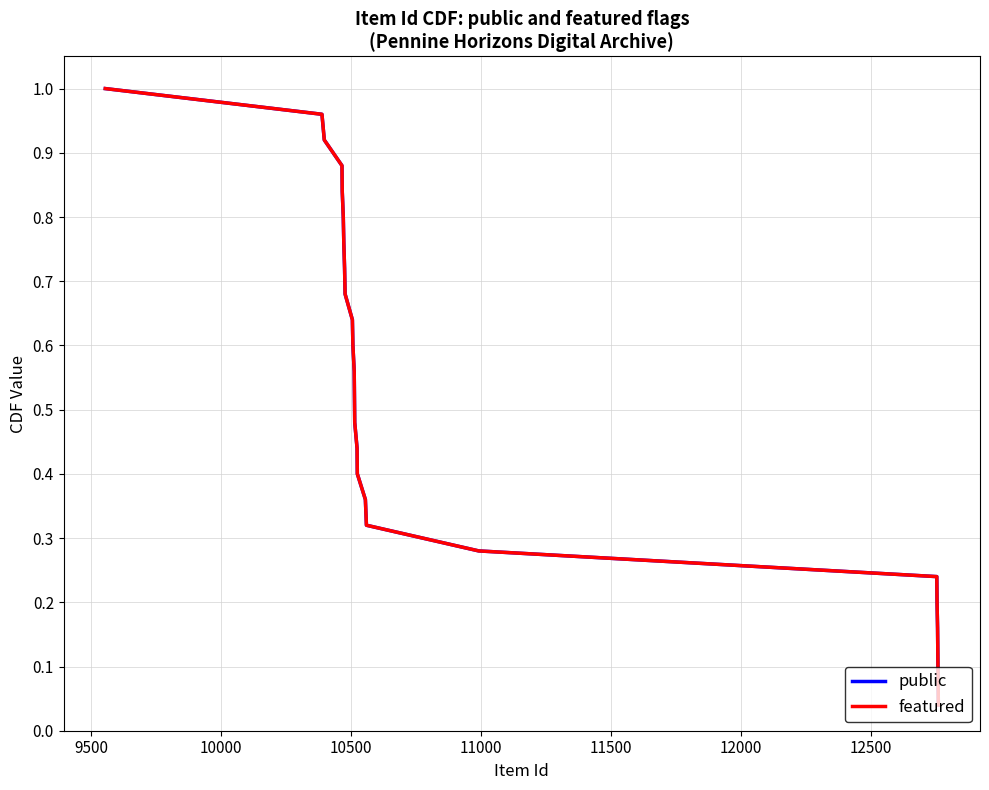

True or false: featured and public intersect in this chart.

False